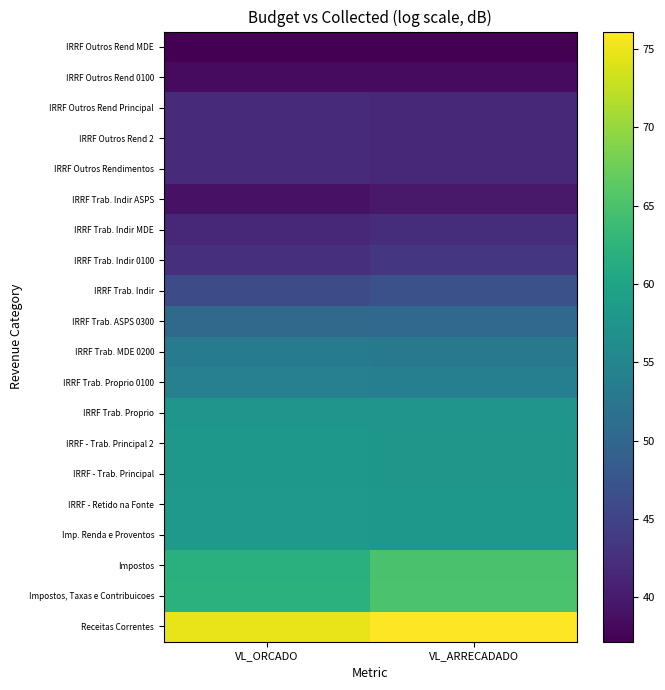

What is the minimum value shown in the chart?

37.2